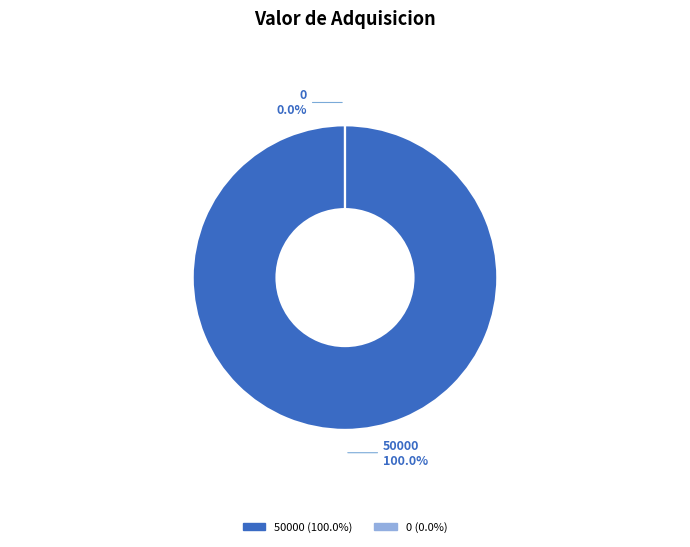

Combined, what portion of the pie is 0 and 50000?

100.0%